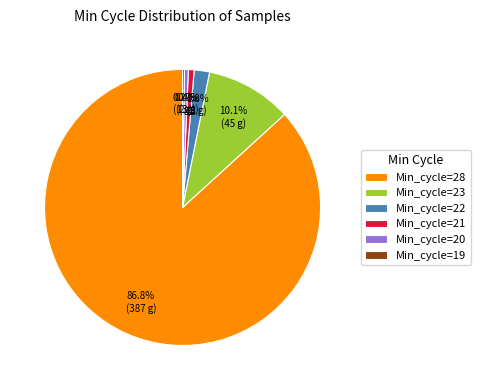

Does any single category account for the majority?

Yes